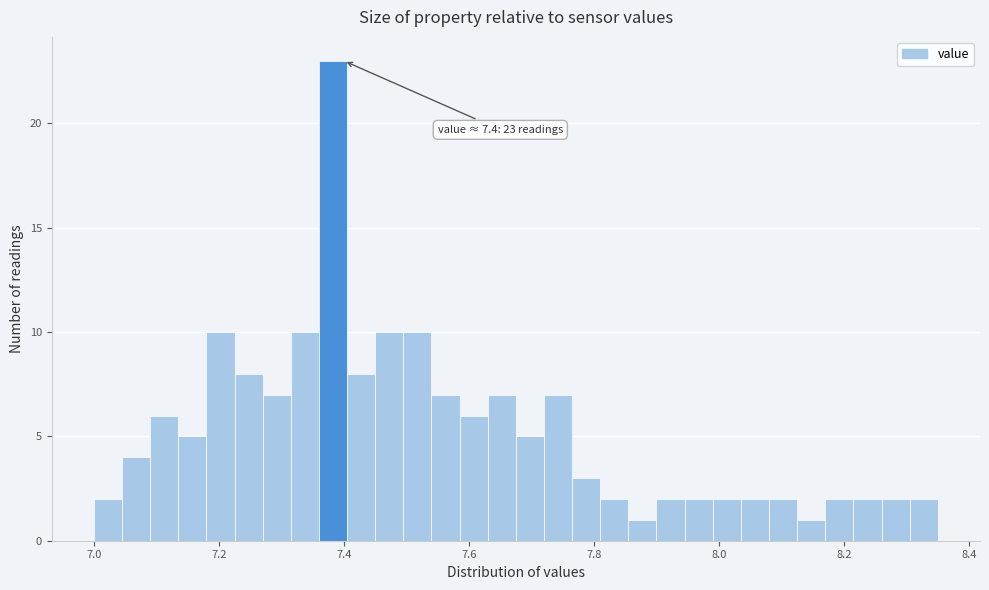

Around what value on the x-axis is the tallest bar? Give the approximate position of its centre, as read against the axis.

7.38